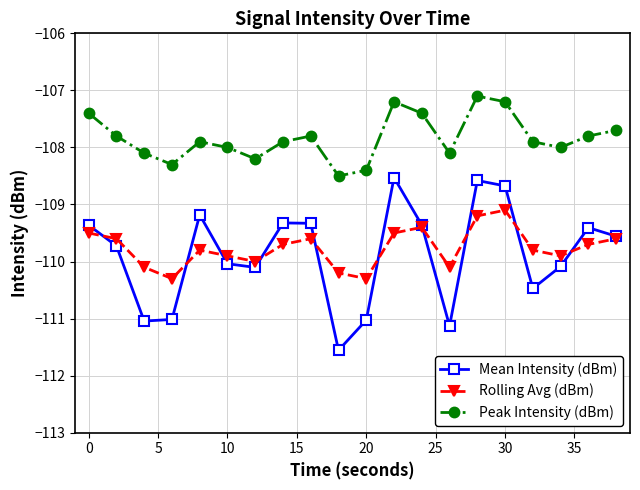

How many values in the Mean Intensity (dBm) series are below -109?

17